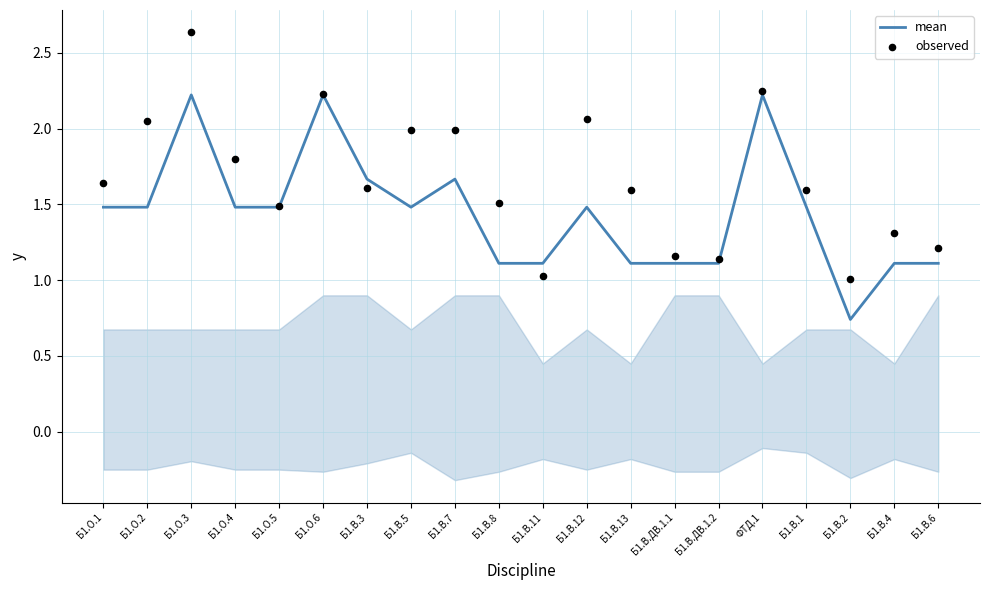

At how many categories does at least one series exceed 1?

20